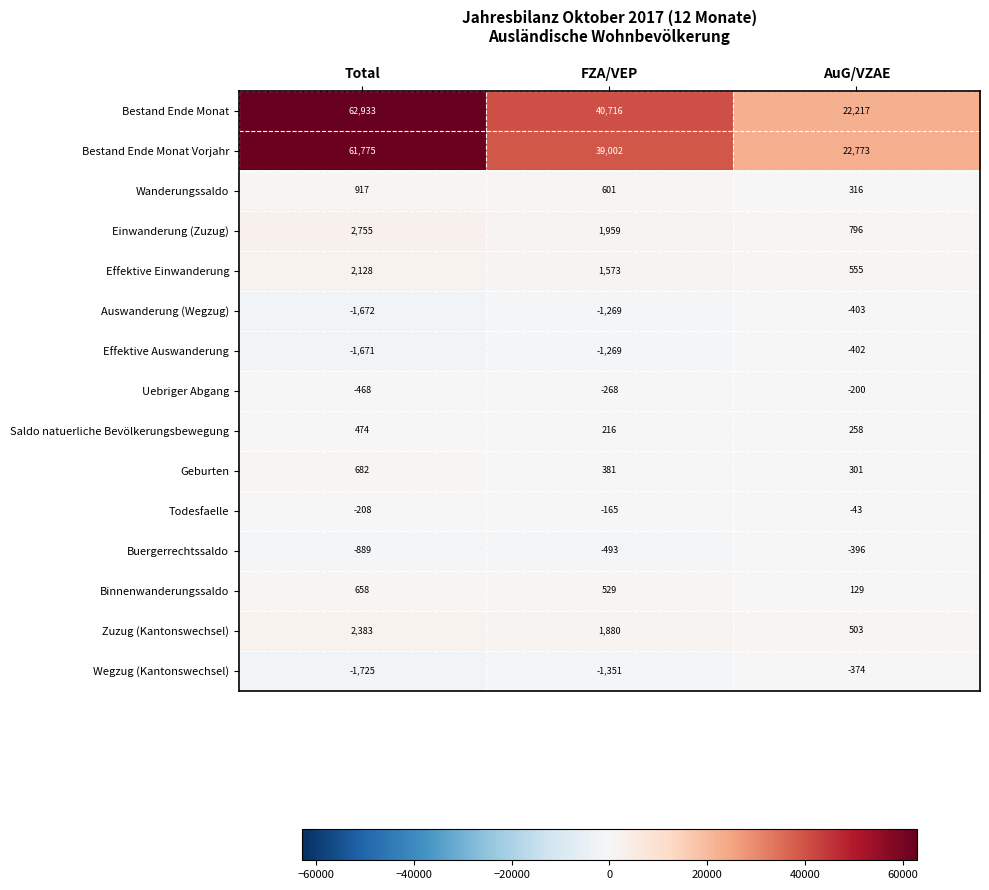

Rank the categories by Effektive Auswanderung value from highest to lowest.

AuG/VZAE, FZA/VEP, Total